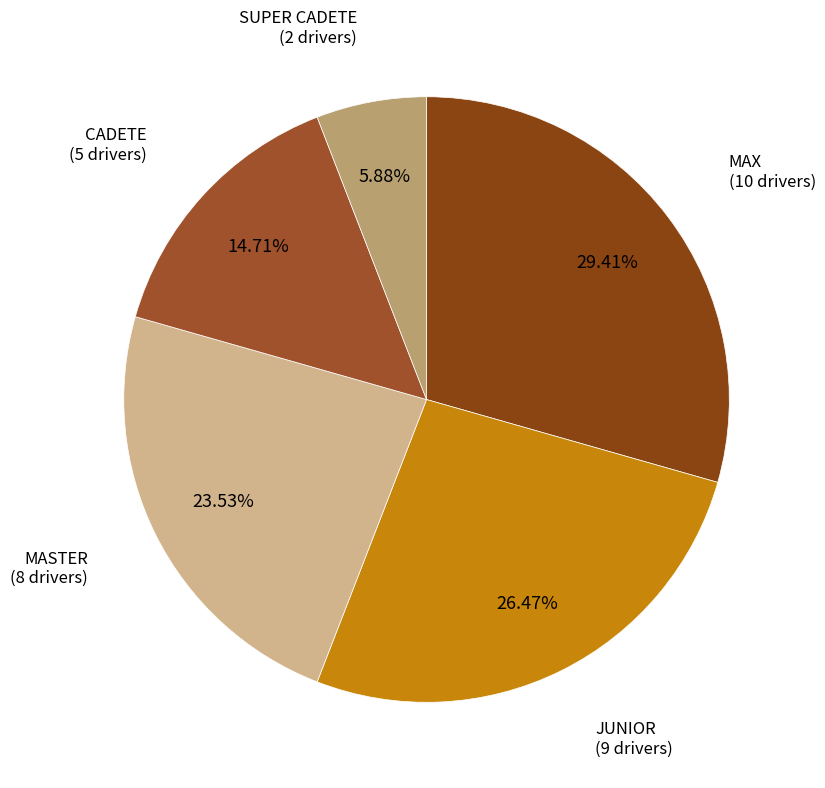

Between MASTER and MAX, which is larger?

MAX